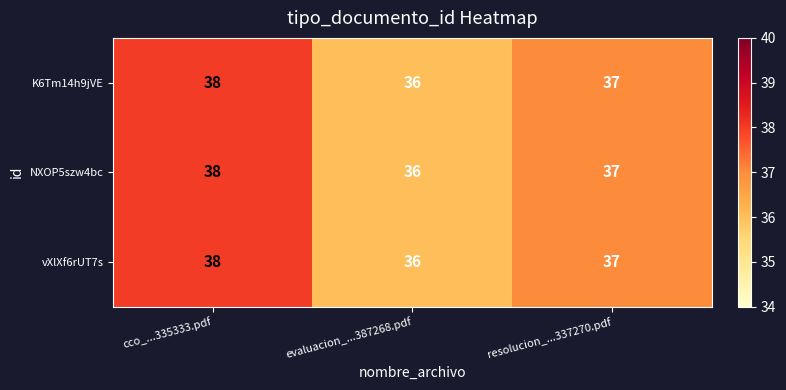

True or false: K6Tm14h9jVE has a value of 36 at evaluacion_...387268.pdf.

True